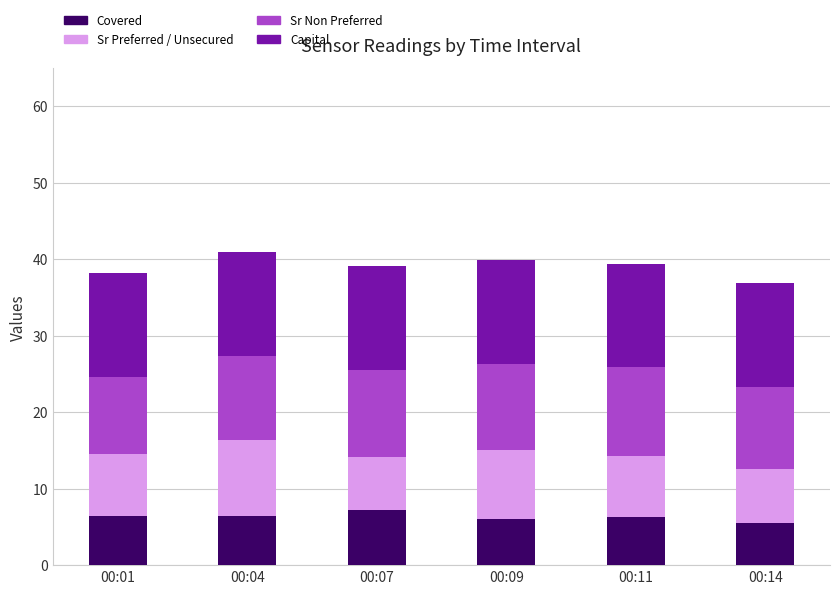

What is the sum of the Covered values at 00:07 and 00:11?

13.4